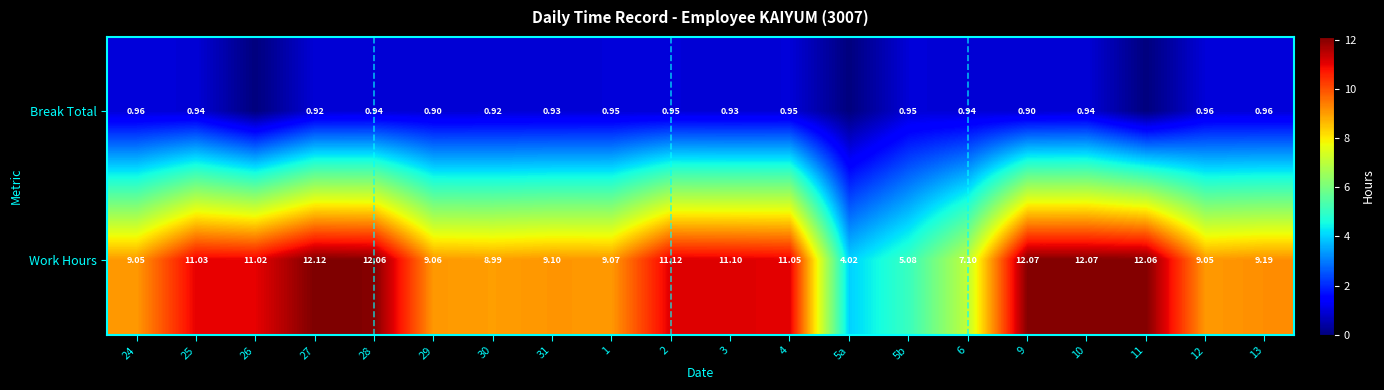

Which series changed the most between 31 and 9?

Work Hours